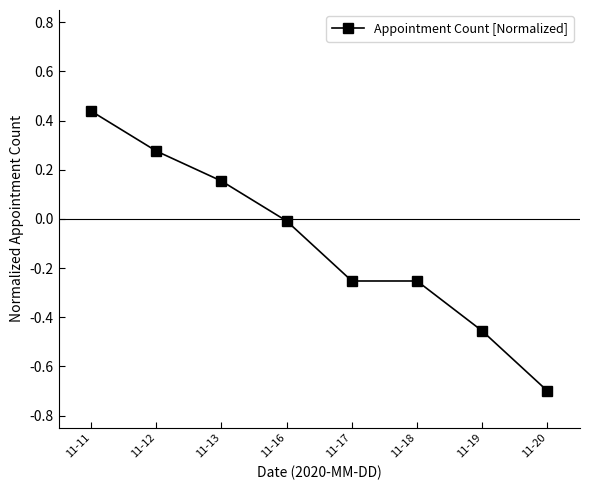

At which label does the data first exceed 0?

11-11